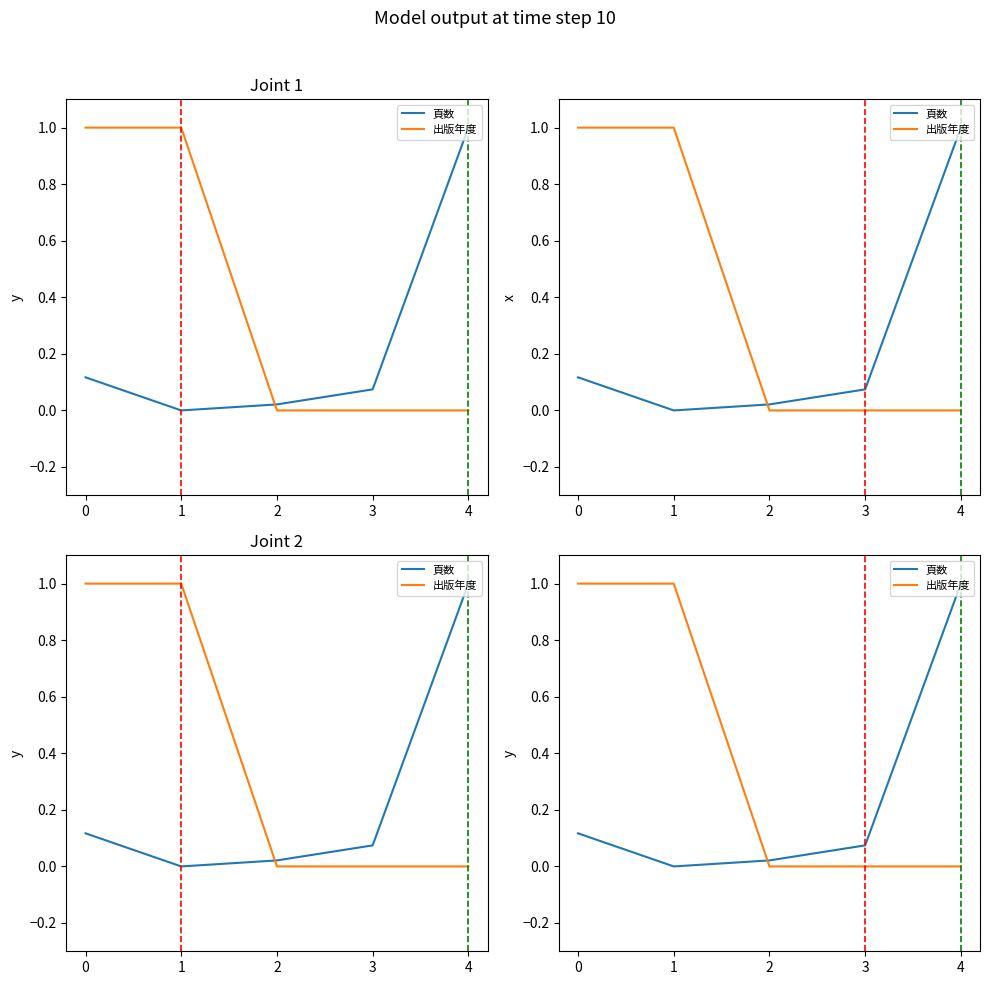

True or false: 出版年度 has more than 2 interior local peaks.

False